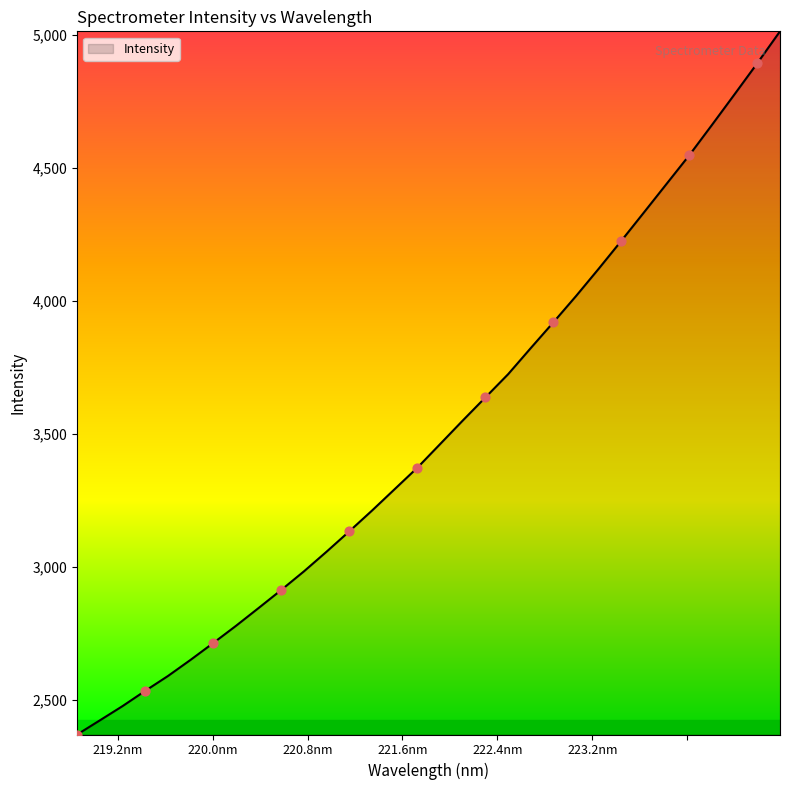

What is the difference between the maximum and minimum values?

2643.1